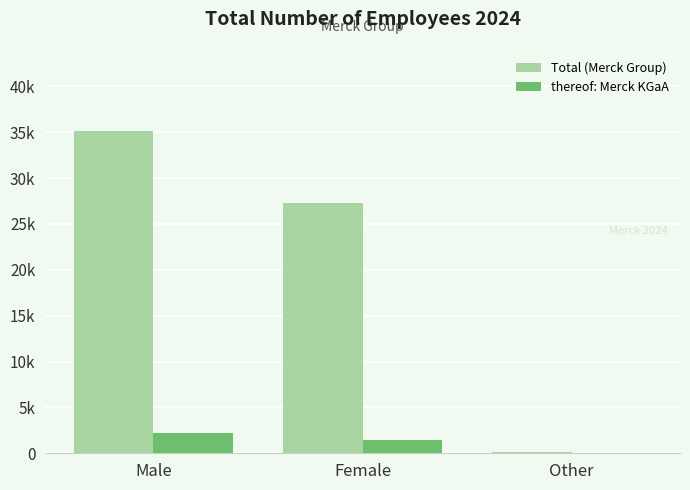

The thereof: Merck KGaA series shows 0 at Other. True or false?

True